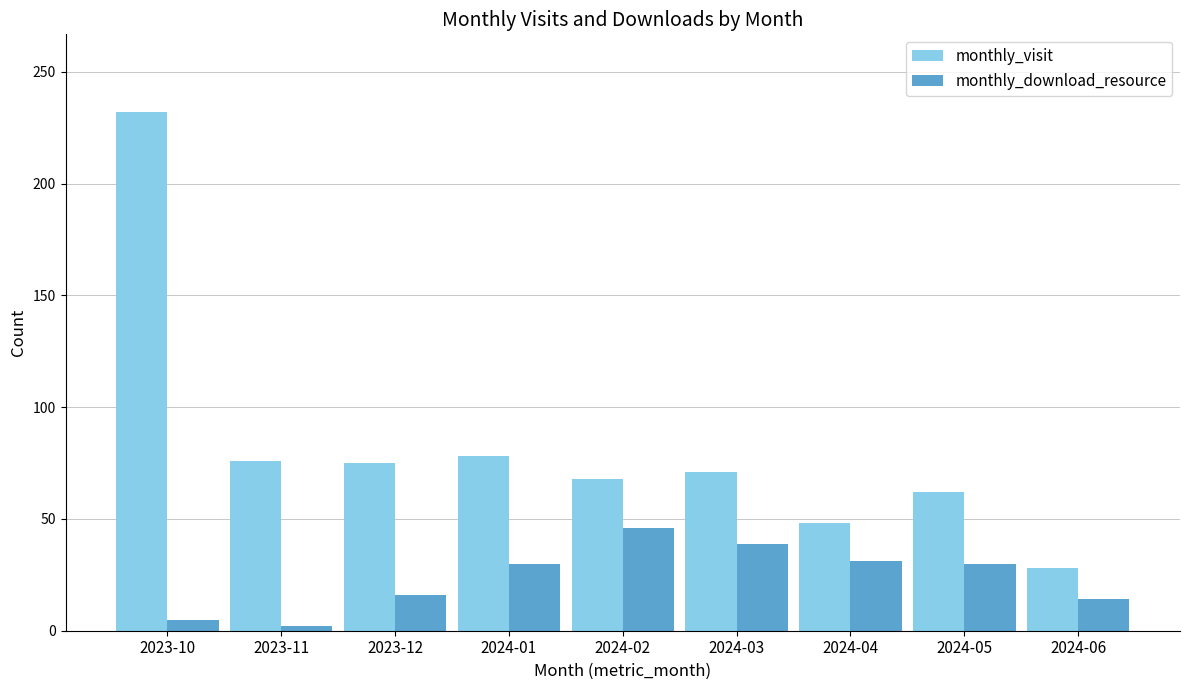

At how many categories does at least one series exceed 175?

1